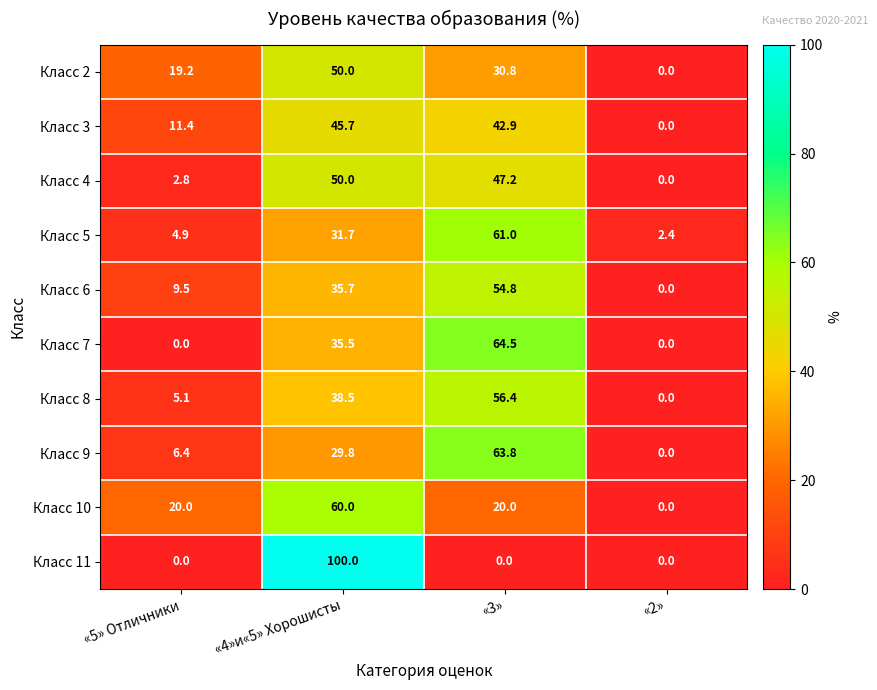

What is the difference between the second highest and second lowest values in the Класс 5 series?

26.8